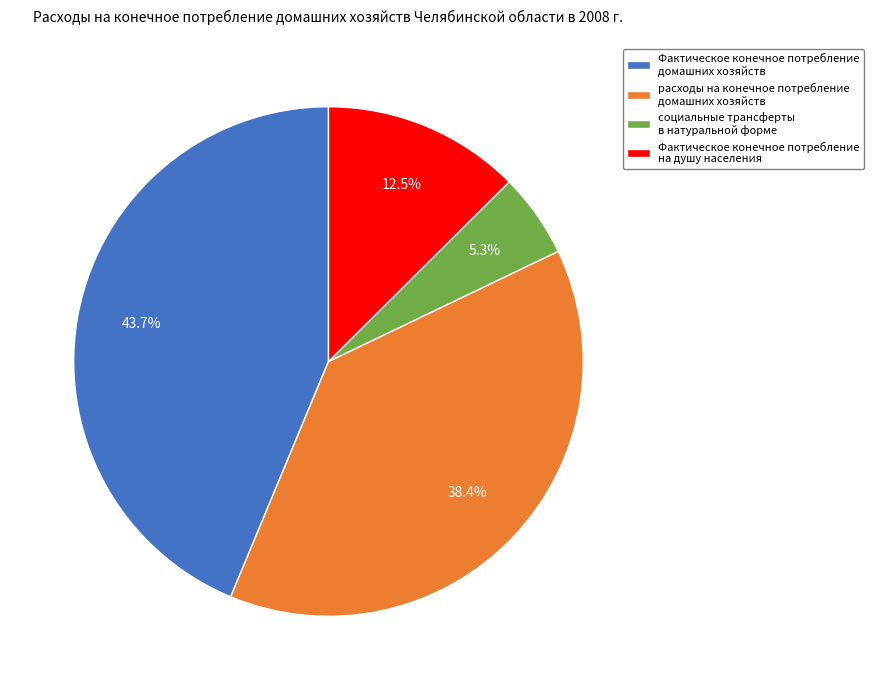

What percentage is NOT represented by Фактическое конечное потребление на душу населения?

87.5%